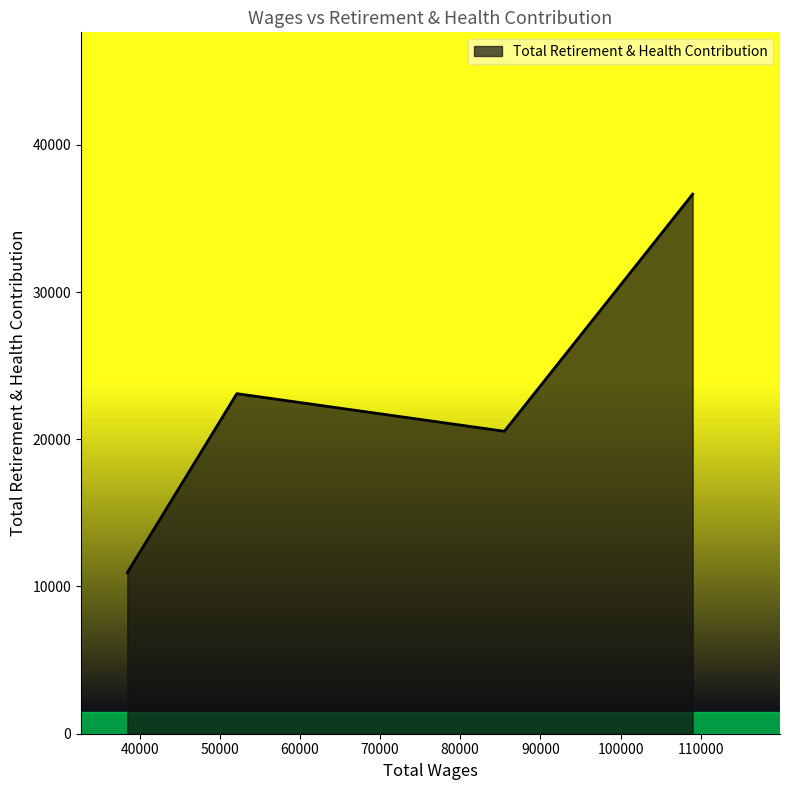

What is the greatest value displayed?

36646